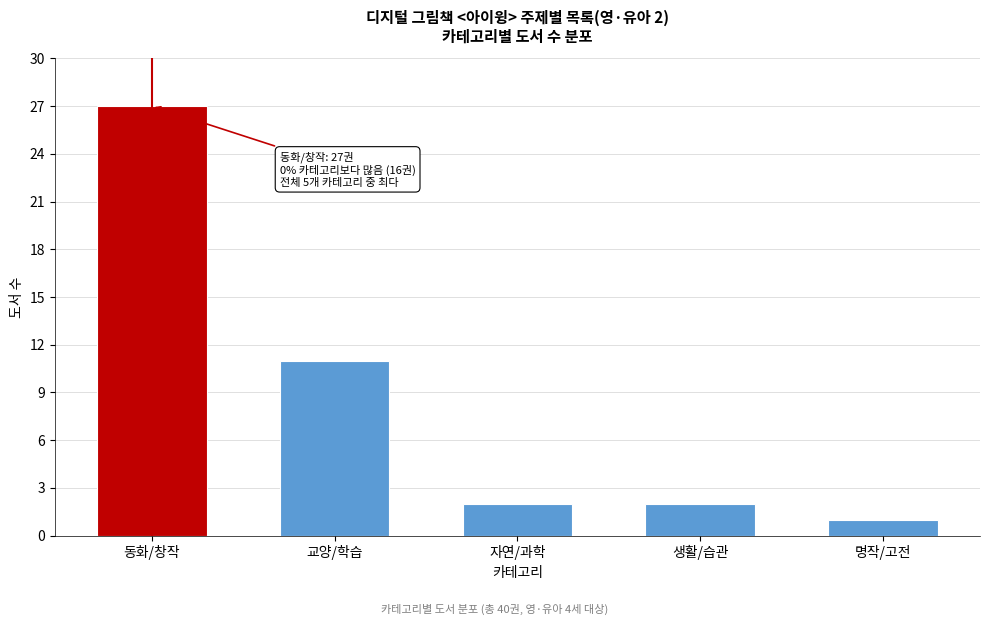

Reading left to right, transcribe all the data shown in this chart.

동화/창작=27	교양/학습=11	자연/과학=2	생활/습관=2	명작/고전=1